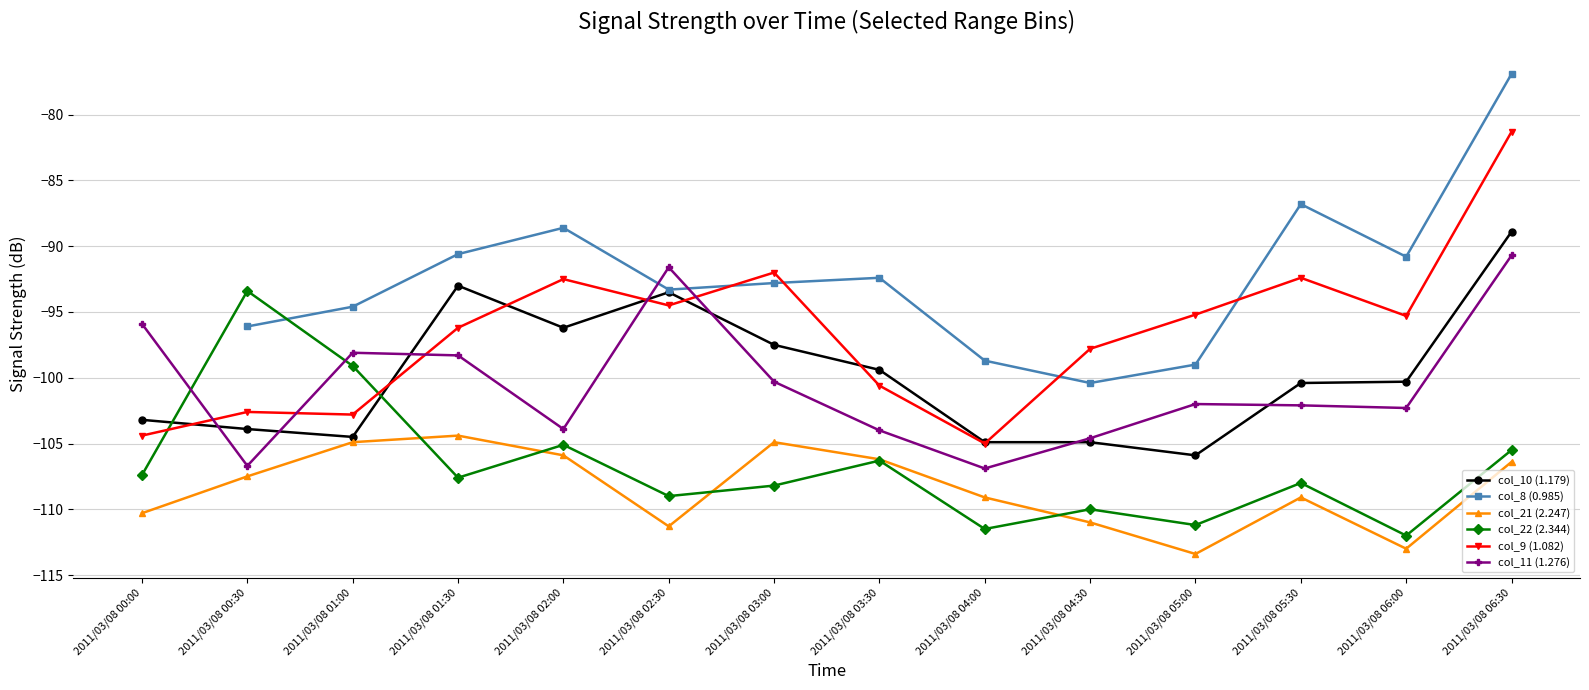

How many data points in col_8 (0.985) are above -92?

5